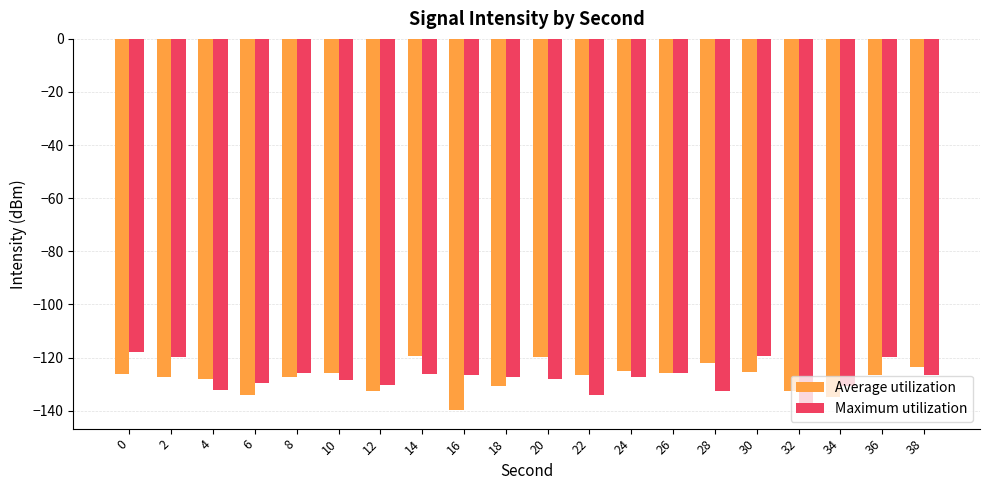

Read the Maximum utilization value at 28.

-132.6